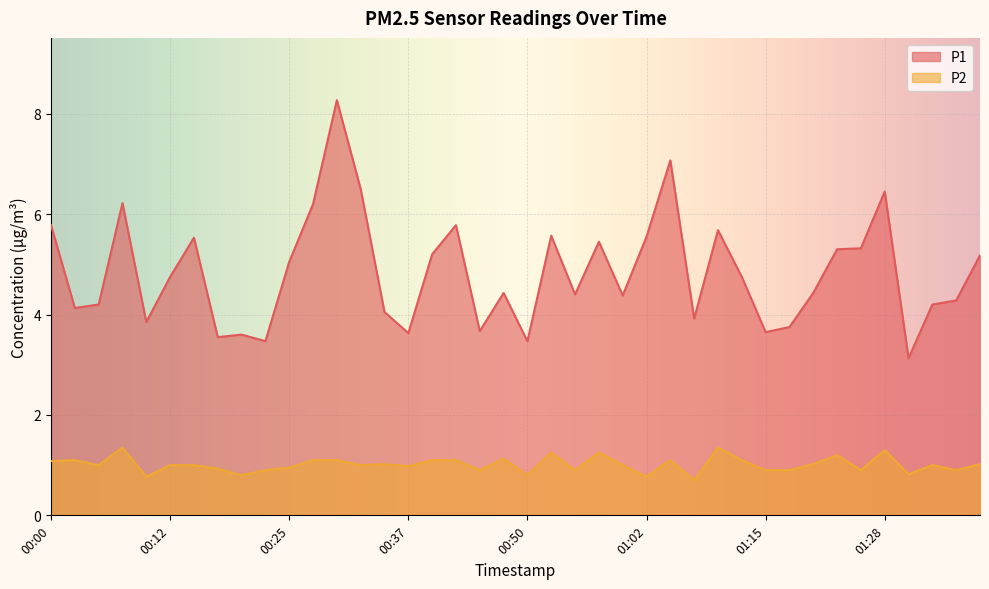

What is the value of the P1 point at the 18th from the left?

5.8